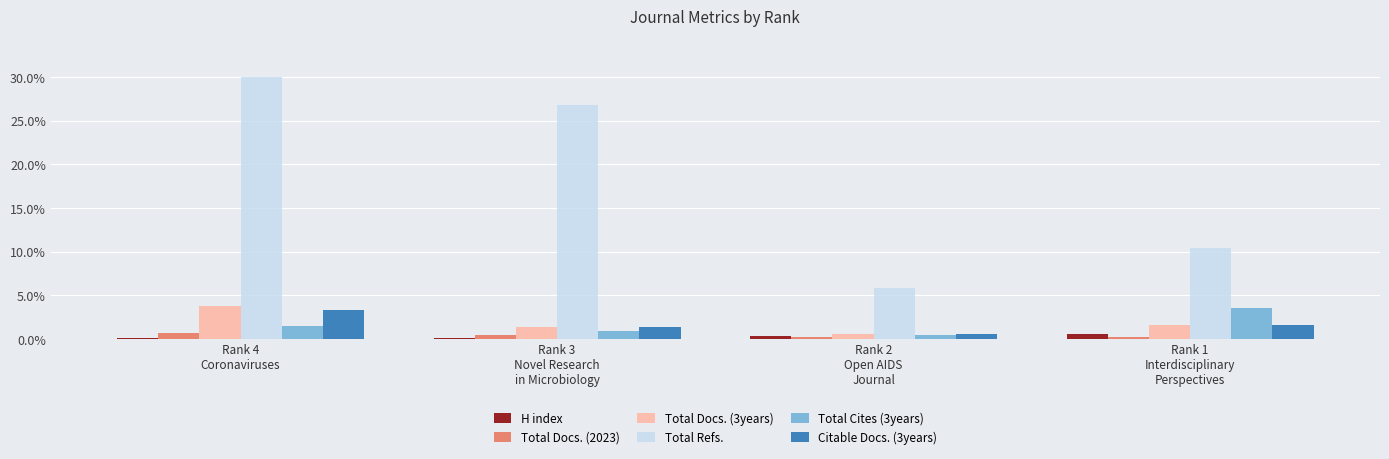

What is the label of the 4th bar from the left?

Rank 1
Interdisciplinary
Perspectives